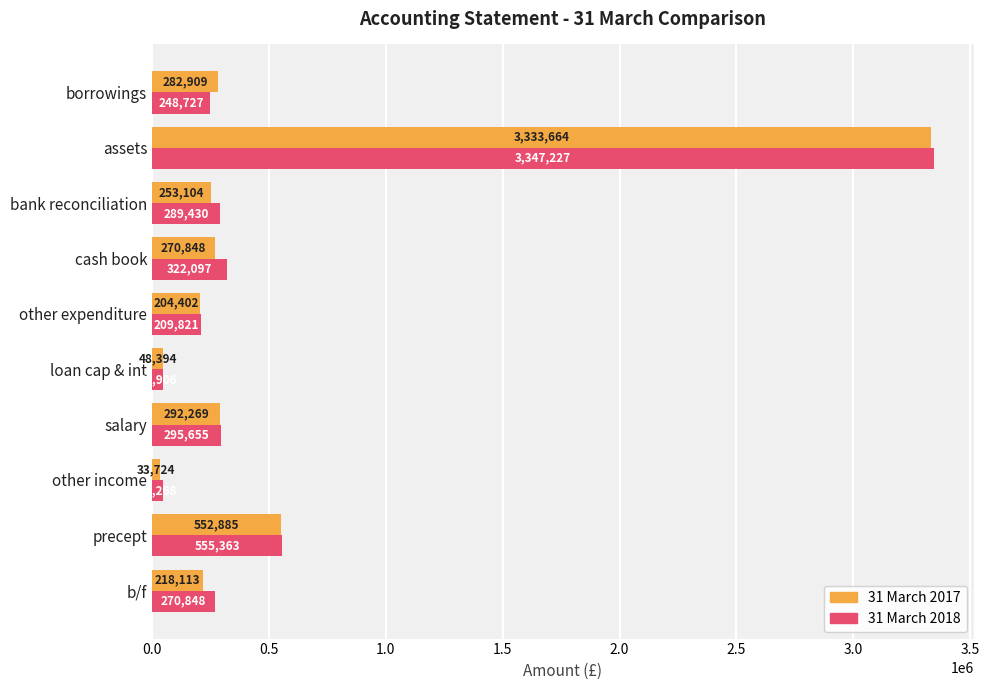

What is the greatest value displayed?

3347226.5